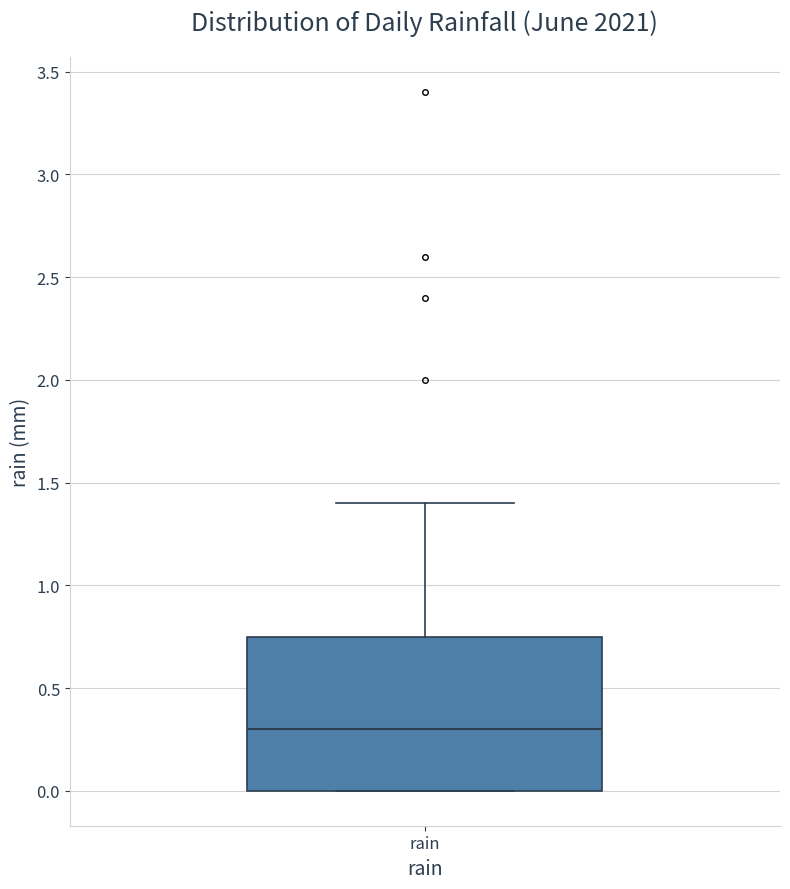

Transcribe this box plot: give where the median line is, the range the box spans, and where the two whiskers end, as read against the y-axis. The values are not printed on the chart, so give them approximately, as read against the axis.

median 0.30, box 0.00 to 0.75, whiskers 0.00 to 1.40